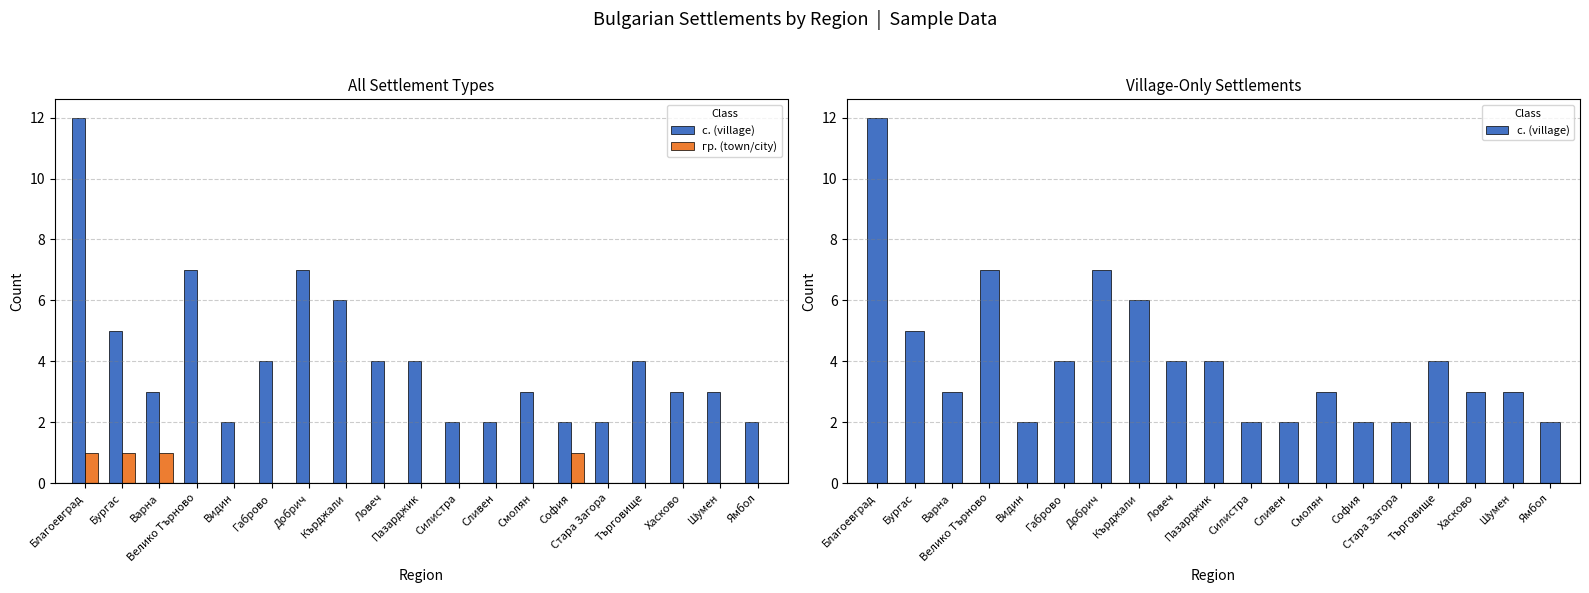

What is the label of the 8th bar from the right?

Сливен